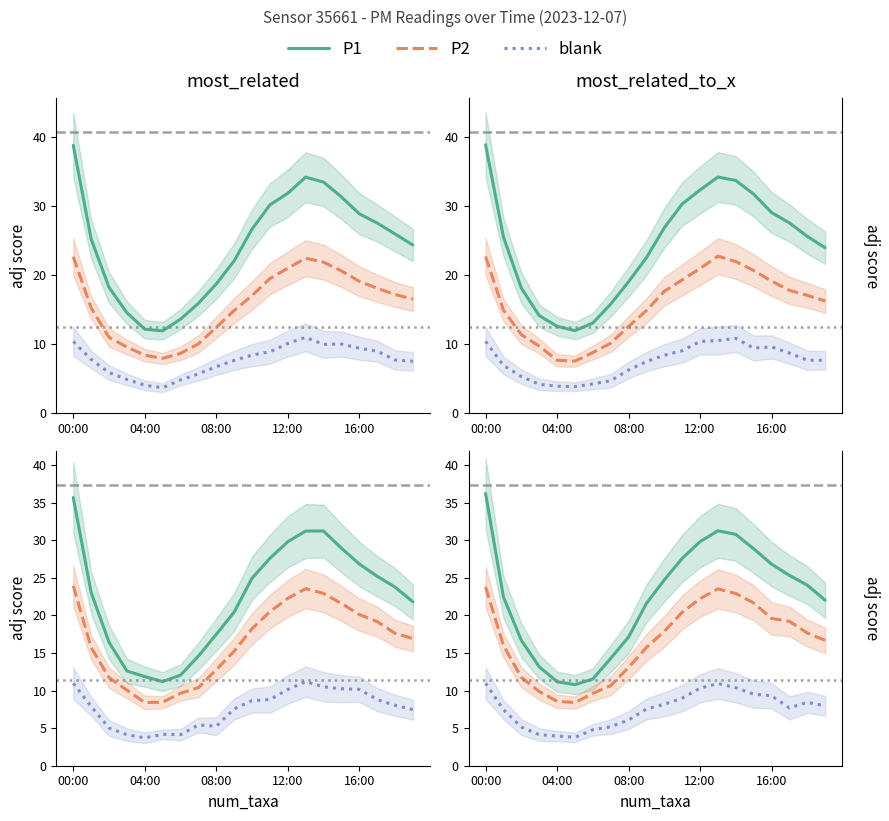

Between 04:00 and 12:00, which series saw the biggest shift?

P1